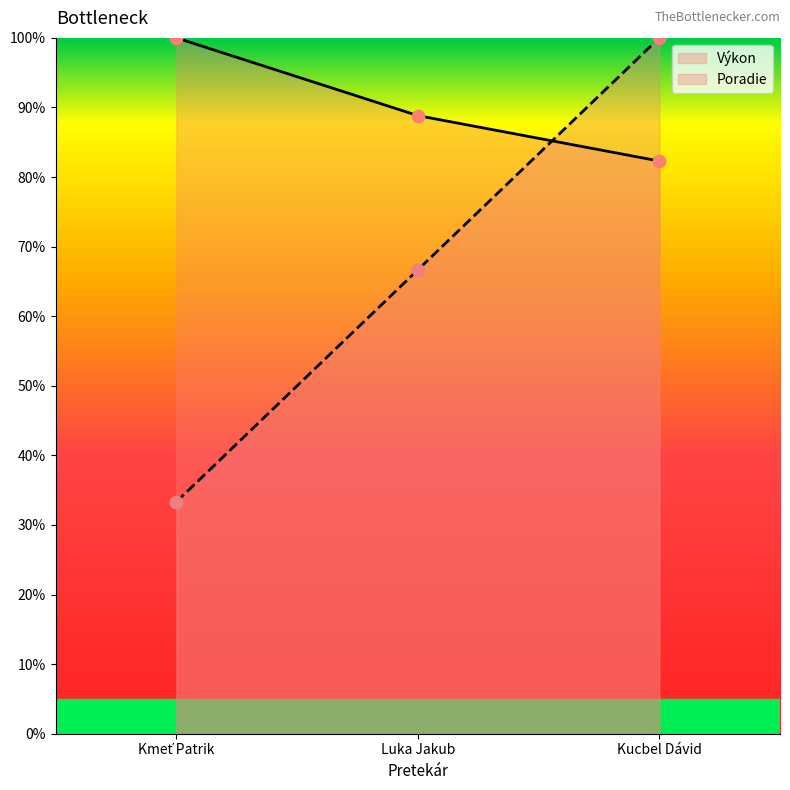

At which category is the sum across all series the highest?

Kucbel Dávid